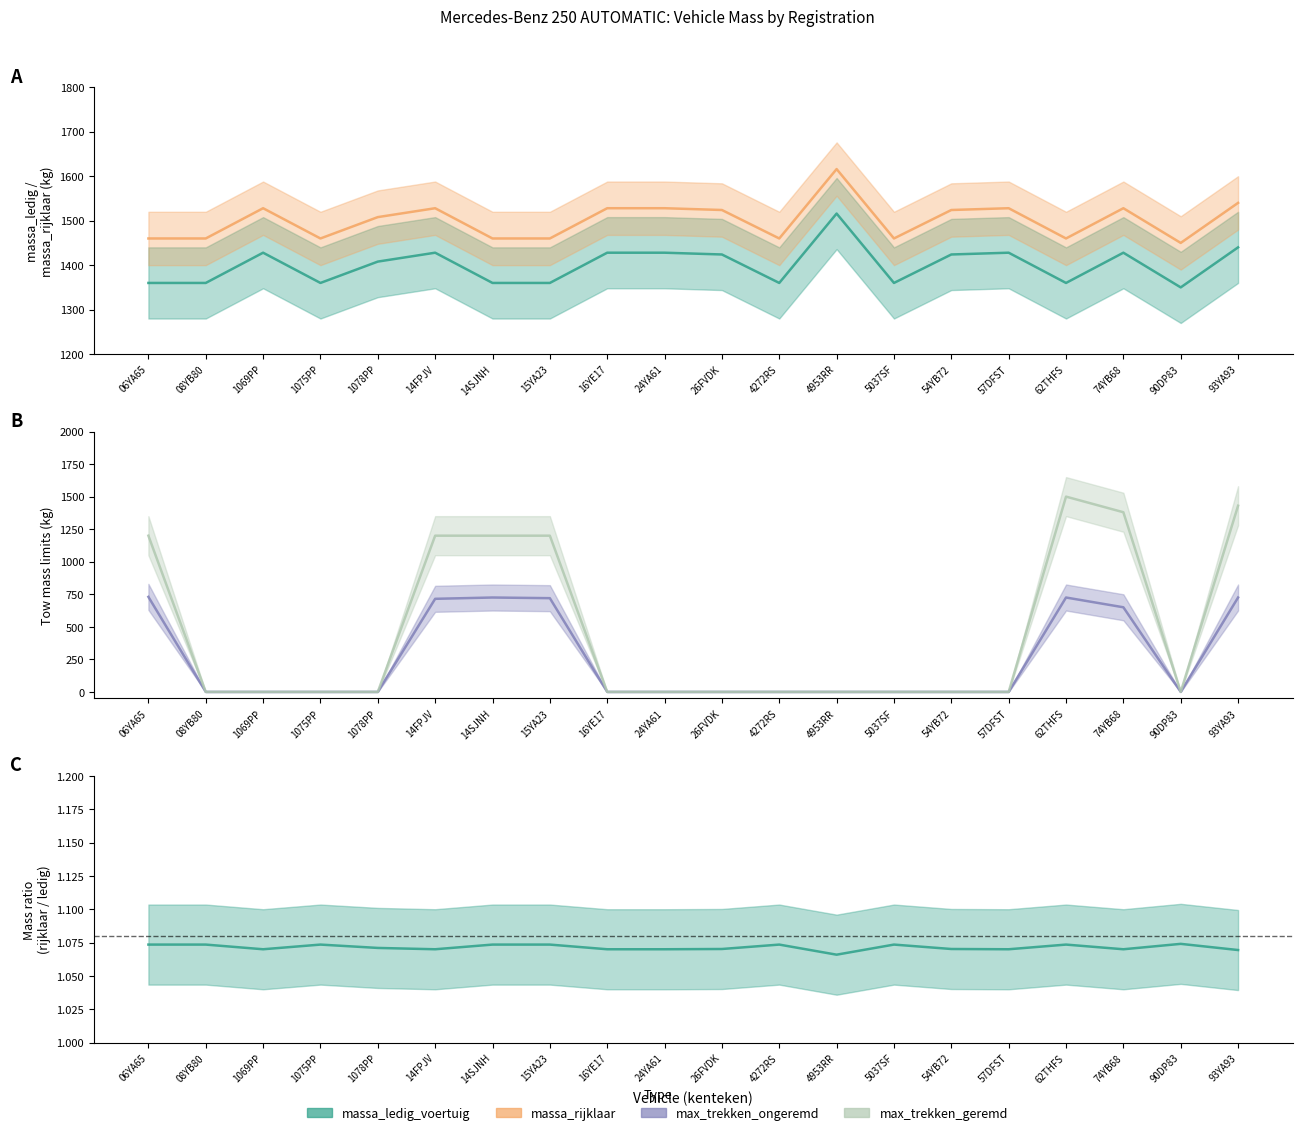

How many positive values does the maximum_trekken_massa_geremd series have?

7